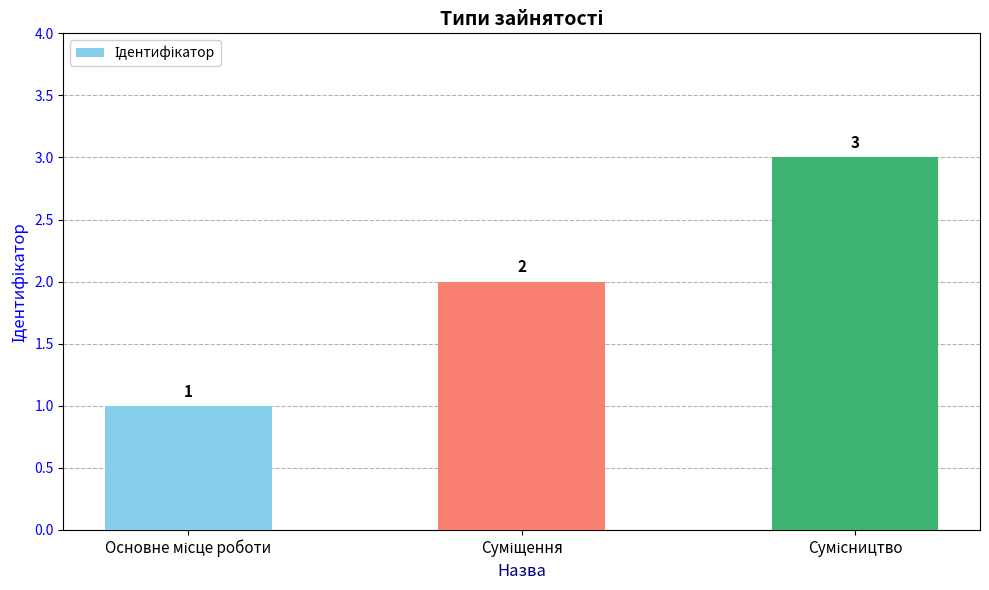

What is the value of the 1st bar from the left?

1